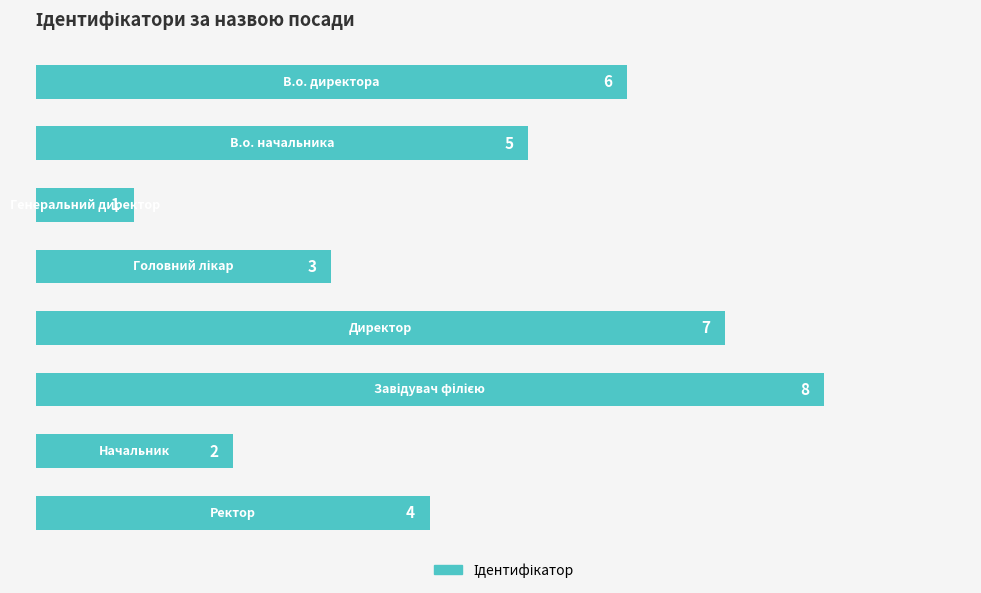

Count the values in the range 3 to 7.

5